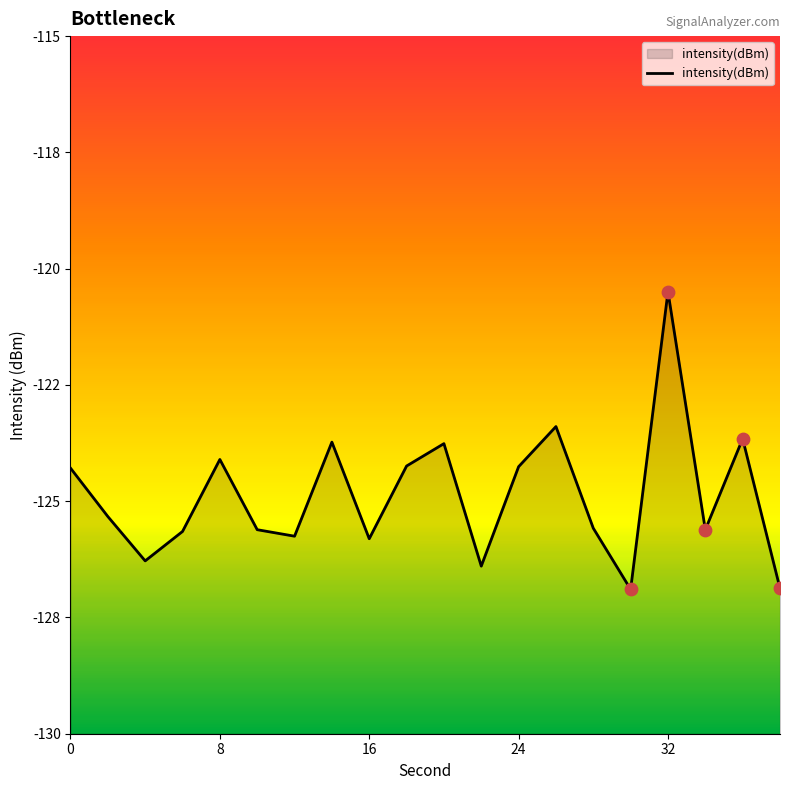

Between 36 and 14, which is larger?

36